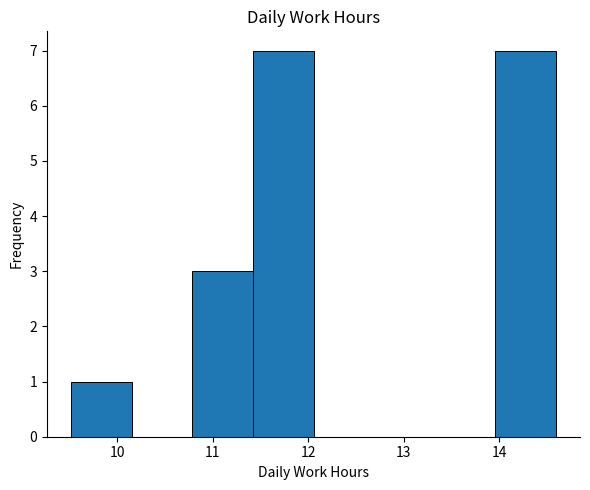

What is the height of the bar covering 9.5 to 10.2 on the x-axis? Neither the bar edges nor the heights are printed on the chart, so give them approximately, as read against the axes.

1